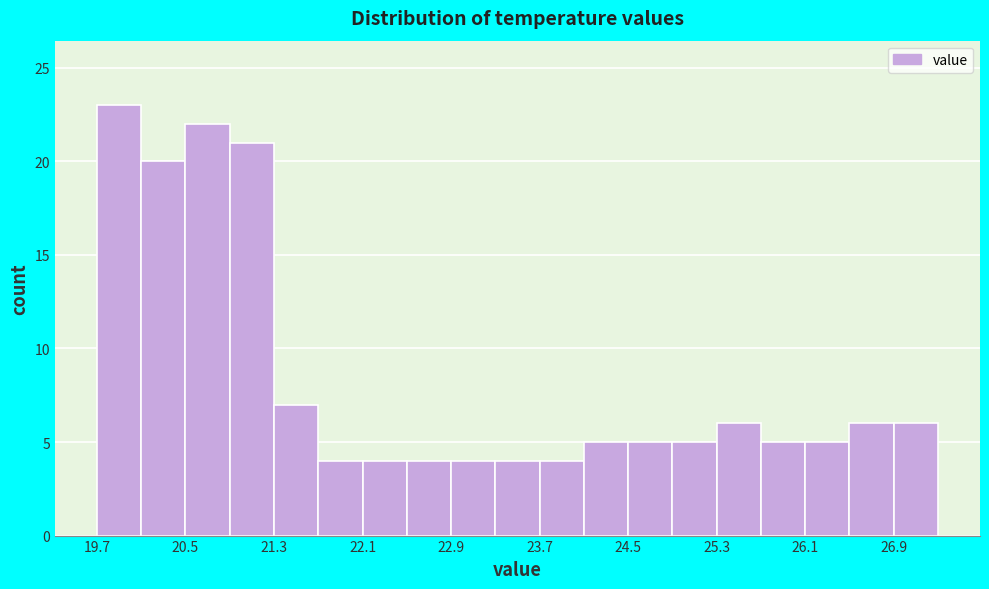

How tall is the bar that spans 26.5 to 26.9 on the x-axis? The values are not printed on the chart, so give them approximately, as read against the axis.

6